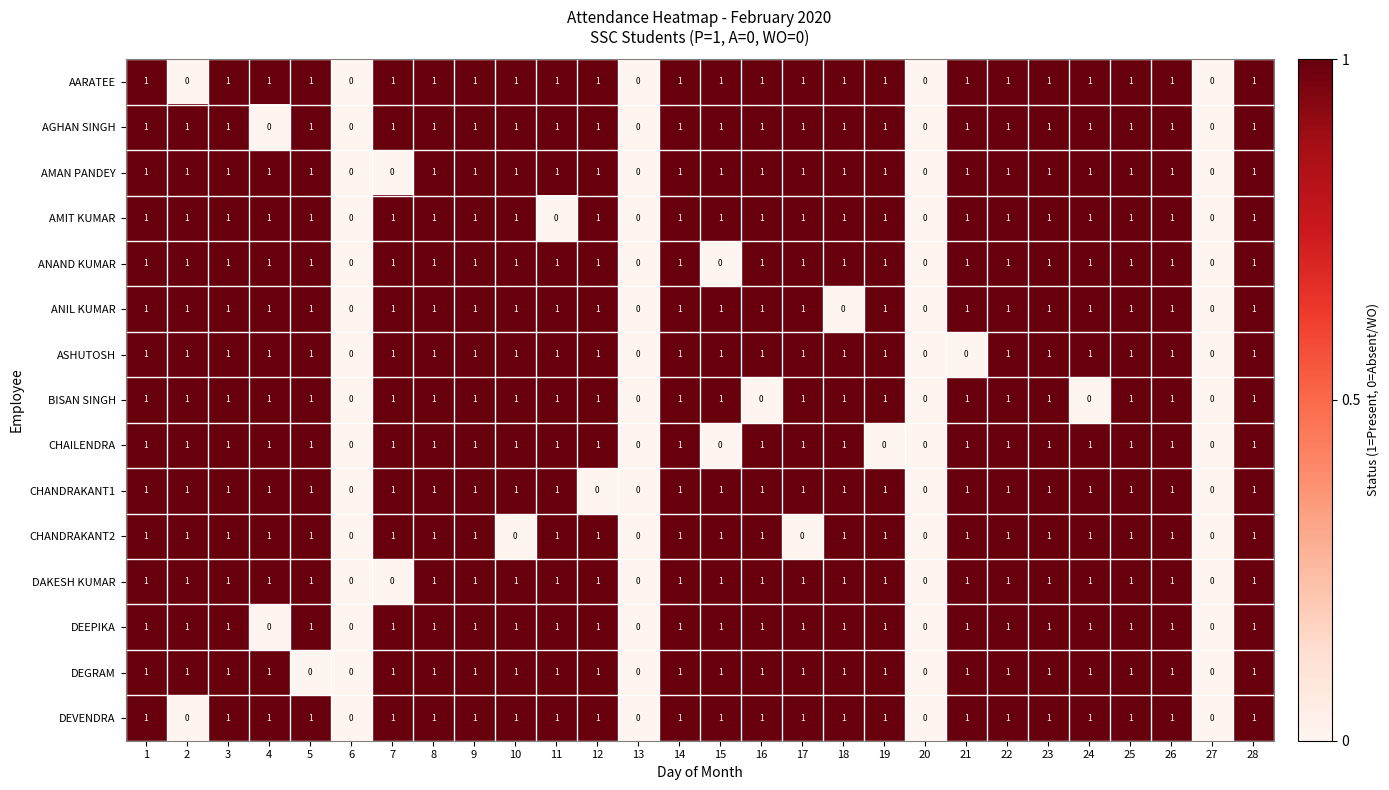

True or false: ANAND KUMAR has a value of 2 at 9.

False